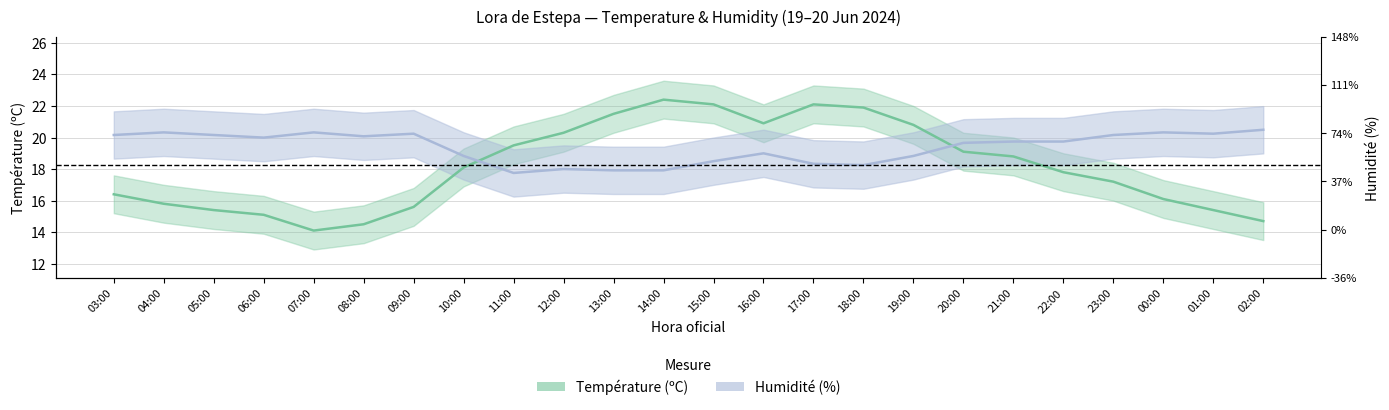

Where do Température (ºC) and Humidité (%) first cross each other?

10:00 and 11:00